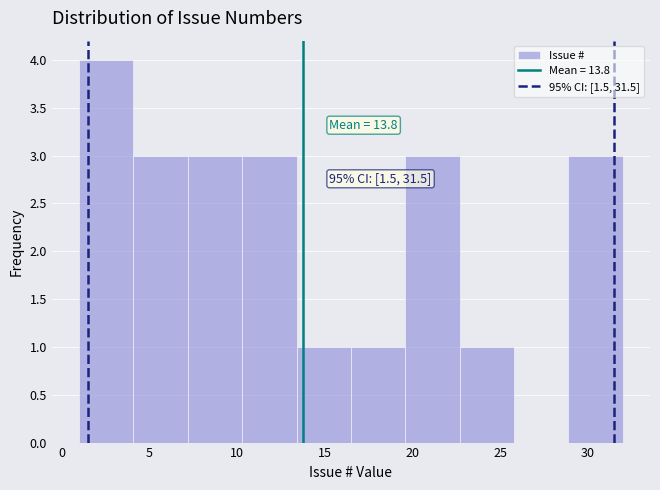

Over which range of the x-axis is the bar tallest?

1.0 to 4.1